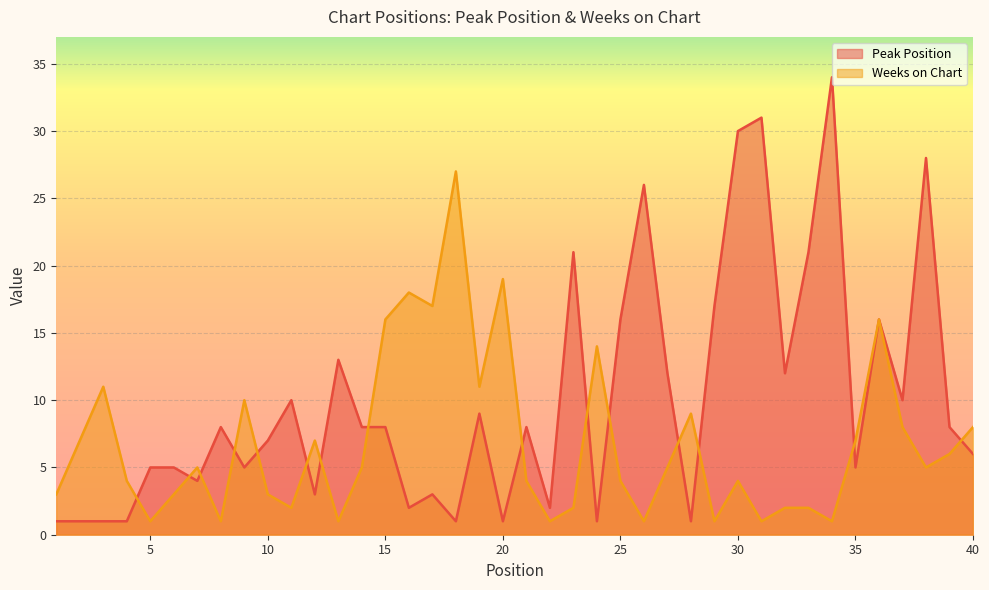

Count the number of categories in the chart.

40